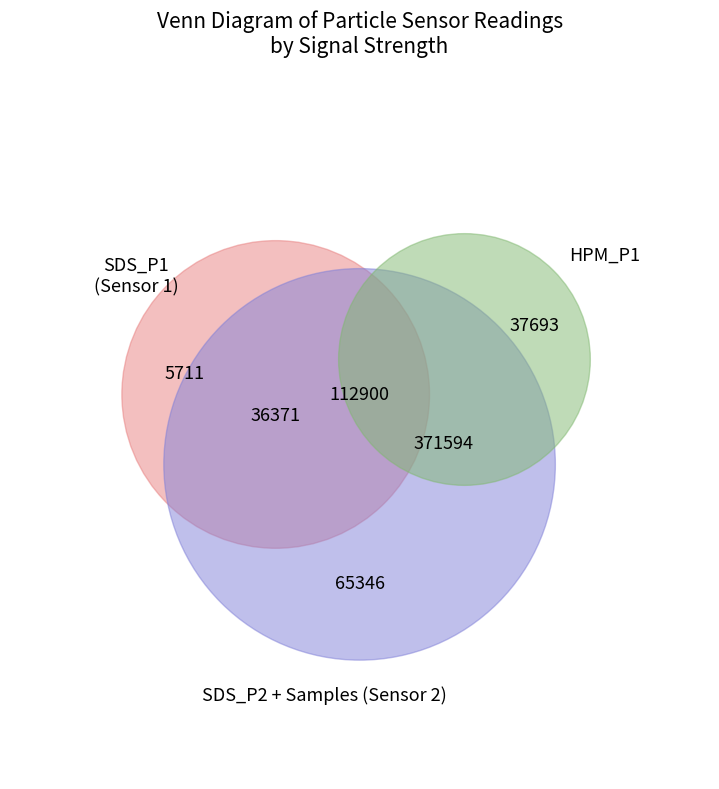

Is it true that Temp is 1% of the pie?

False